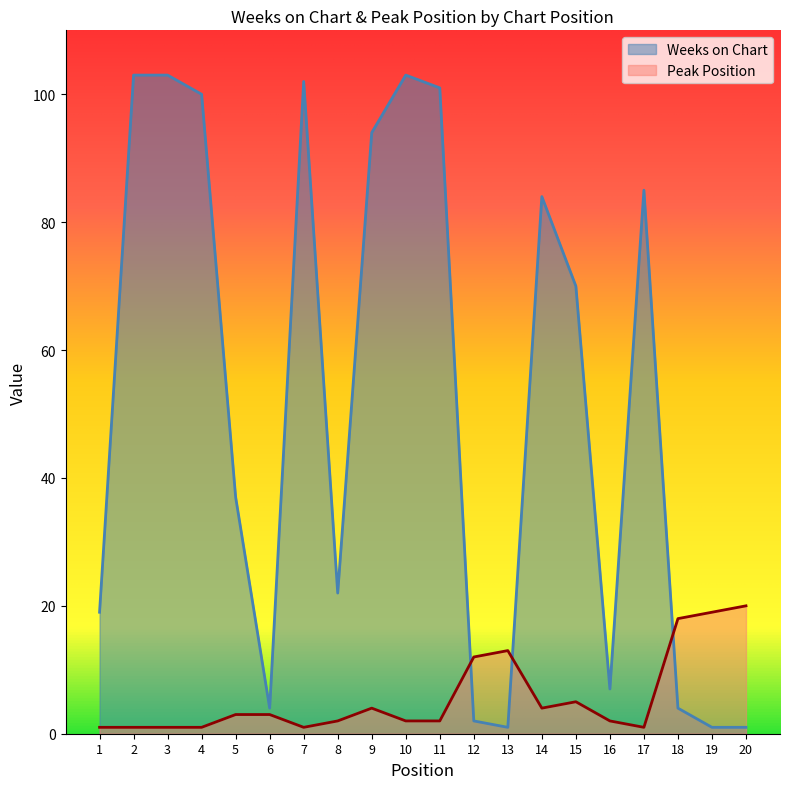

Which series has the largest total across all categories?

Weeks on Chart